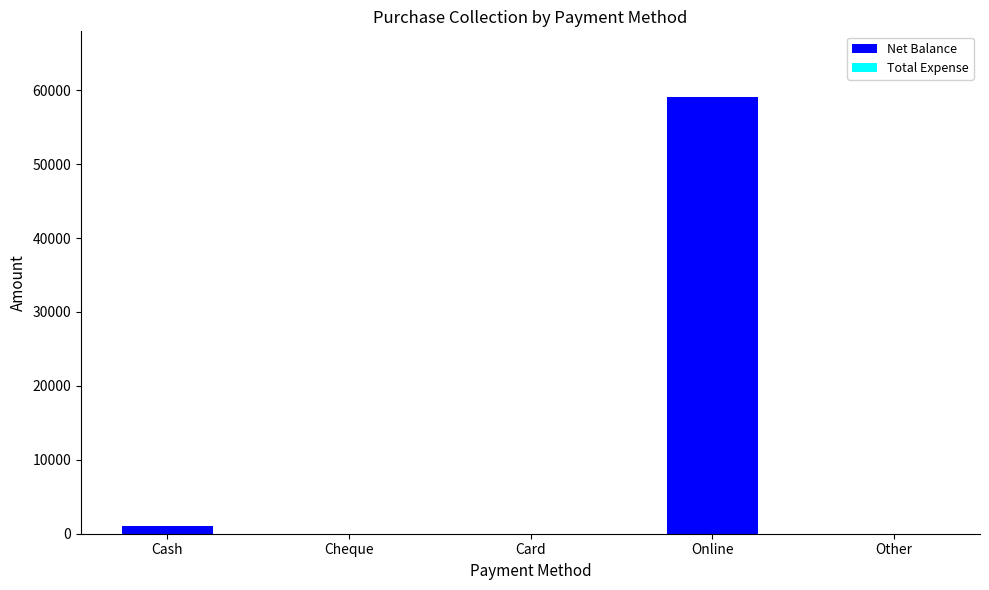

What is the change in value from Online to Other?

-59100